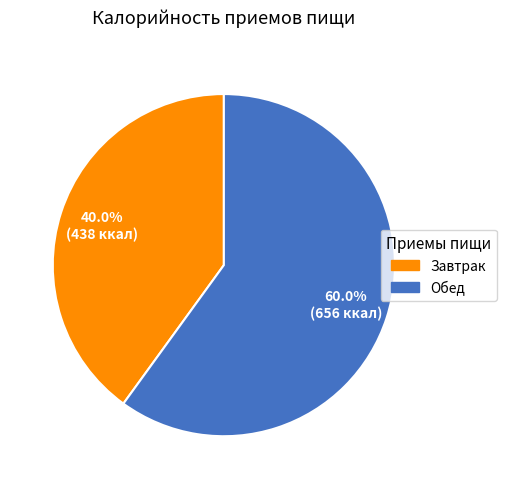

To the nearest percent, what is the average slice percentage?

50%